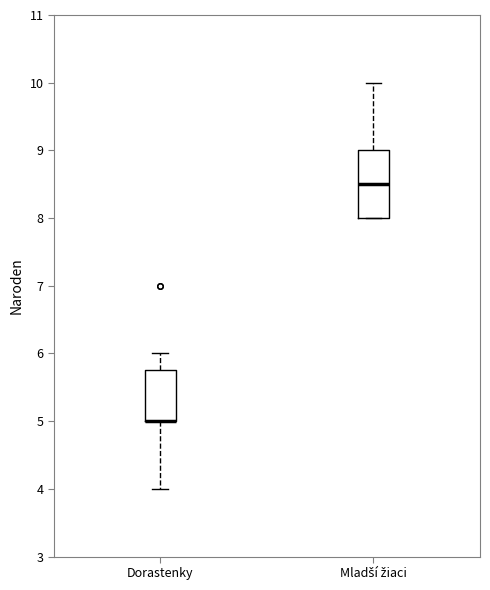

Reading left to right, read every box against the y-axis: the position of its median line, the range the box covers, and the ends of its whiskers. The values are not printed on the chart, so give them approximately, as read against the axis.

Dorastenky: median 5.0 (drawn on the box's lower edge), box 5.0 to 5.8, whiskers 4.0 to 6.0
Mladší žiaci: median 8.5, box 8.0 to 9.0, whiskers 8.0 to 10.0